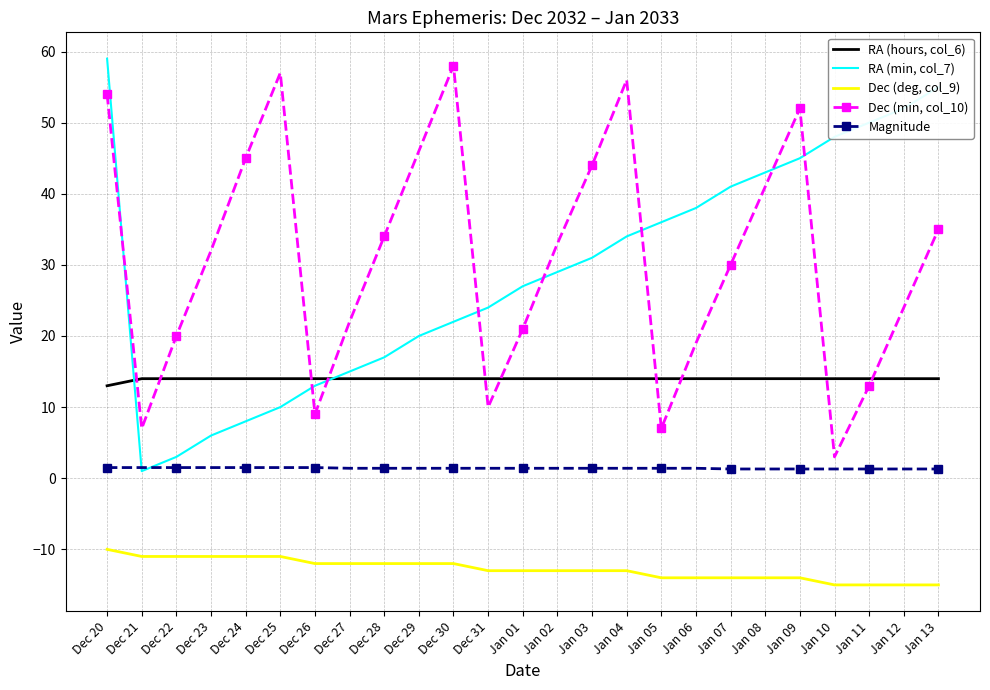

List the series in order of their peak value, highest first.

RA (min, col_7), Dec (min, col_10), RA (hours, col_6), Magnitude, Dec (deg, col_9)